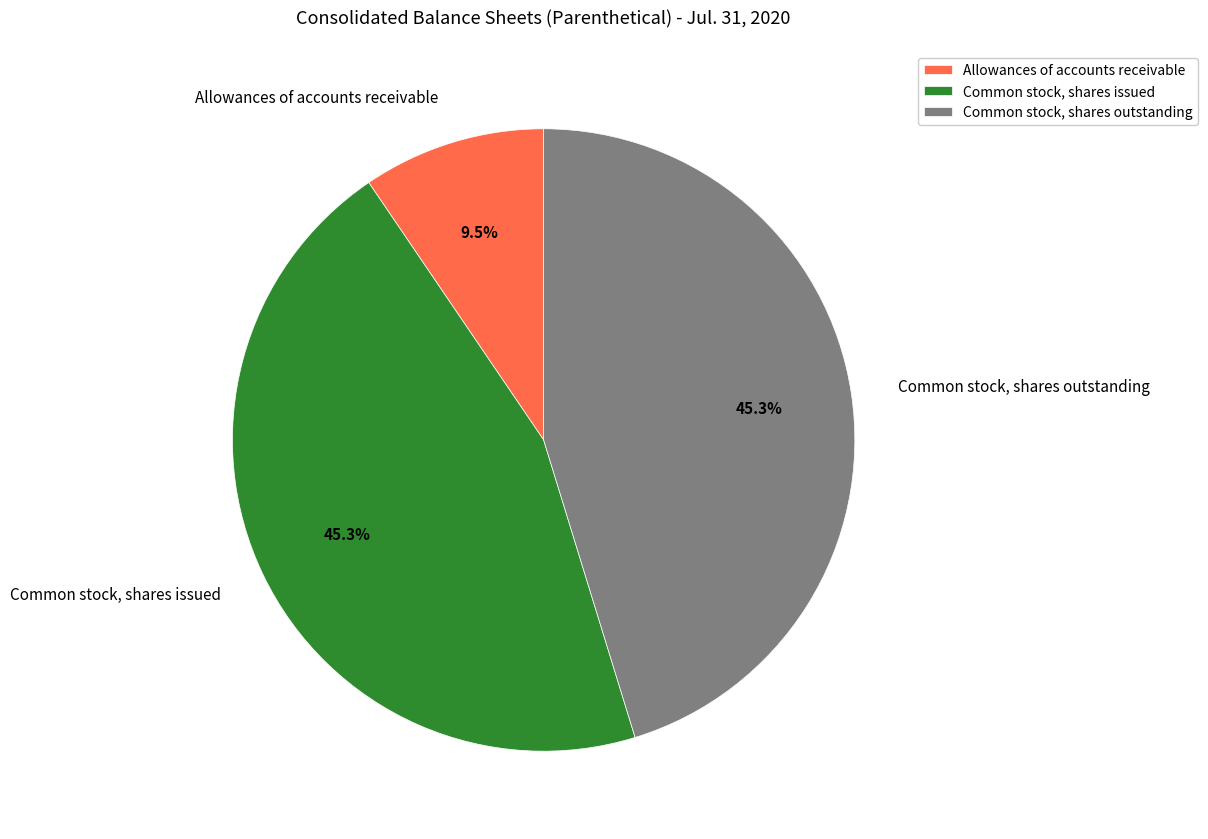

Combined, what portion of the pie is Common stock, shares issued and Common stock, shares outstanding?

90.5%